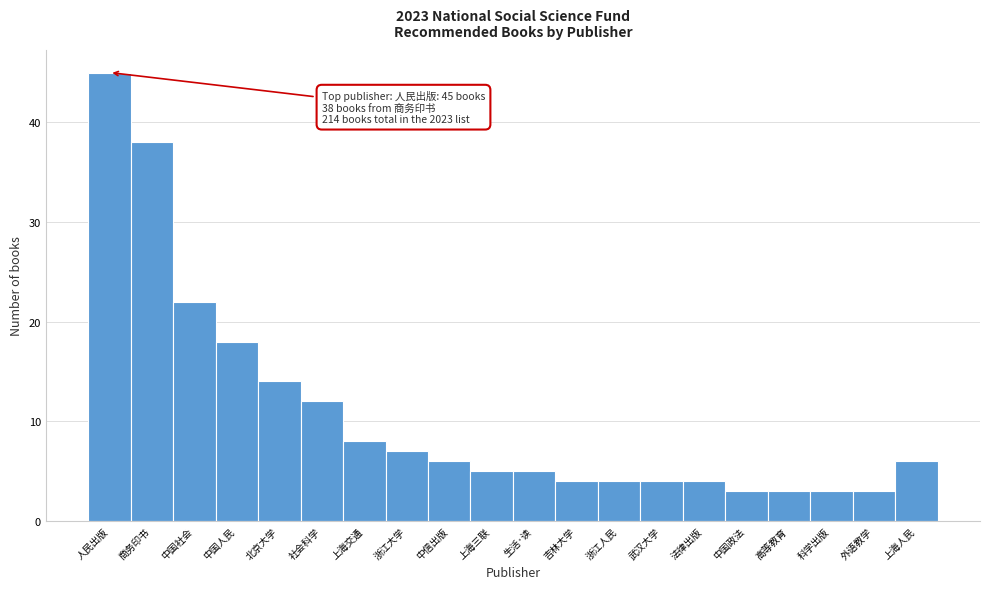

Reading left to right, list all the values displayed in this chart.

45	38	22	18	14	12	8	7	6	5	5	4	4	4	4	3	3	3	3	6